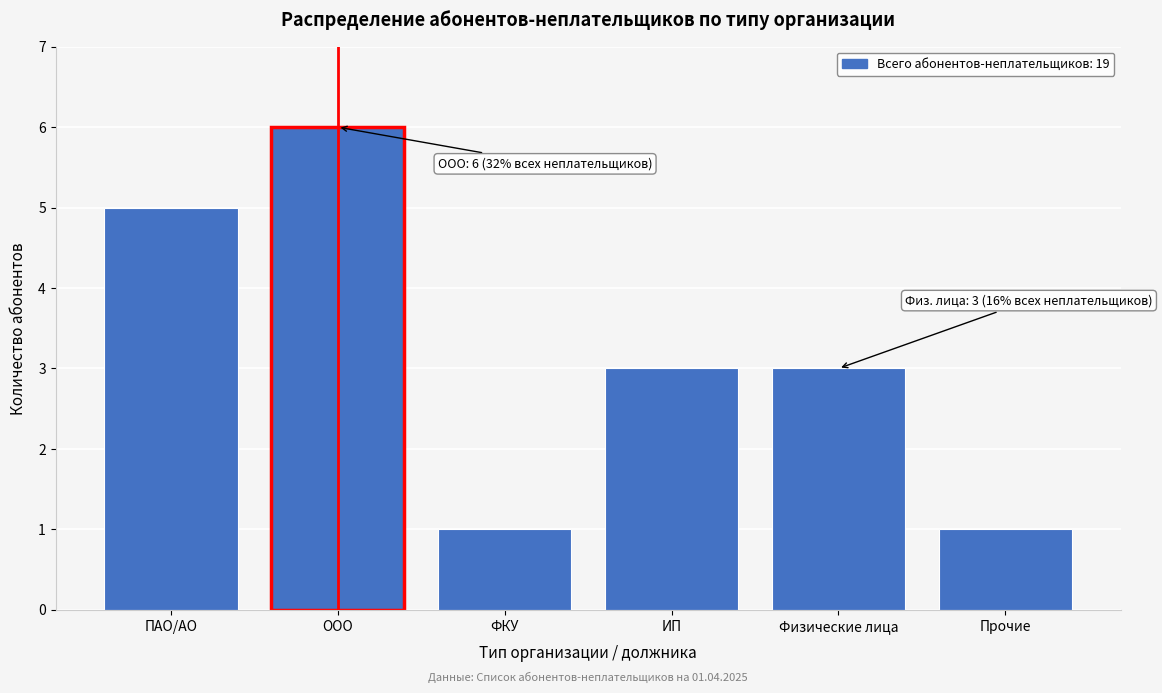

Reading left to right, list all the values displayed in this chart.

ПАО/АО=5	ООО=6	ФКУ=1	ИП=3	Физические лица=3	Прочие=1